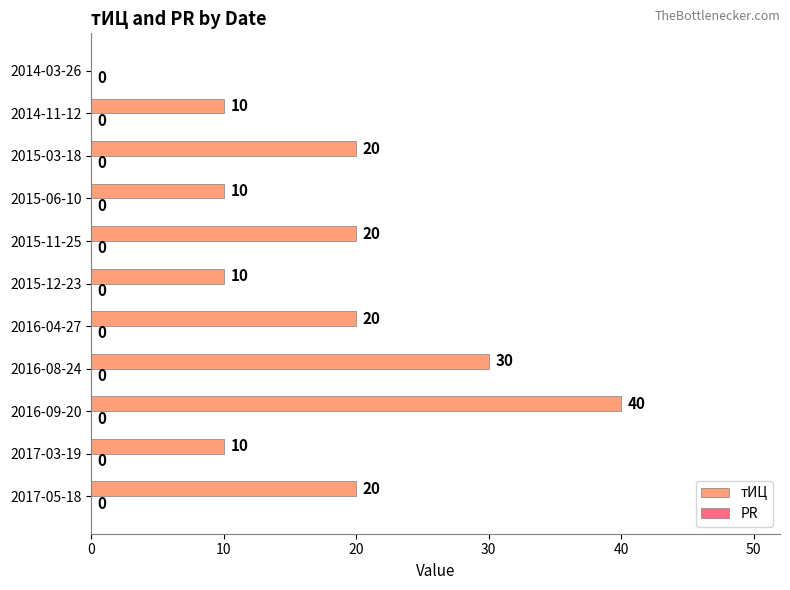

Is it true that the value at 2015-06-10 is 14?

False